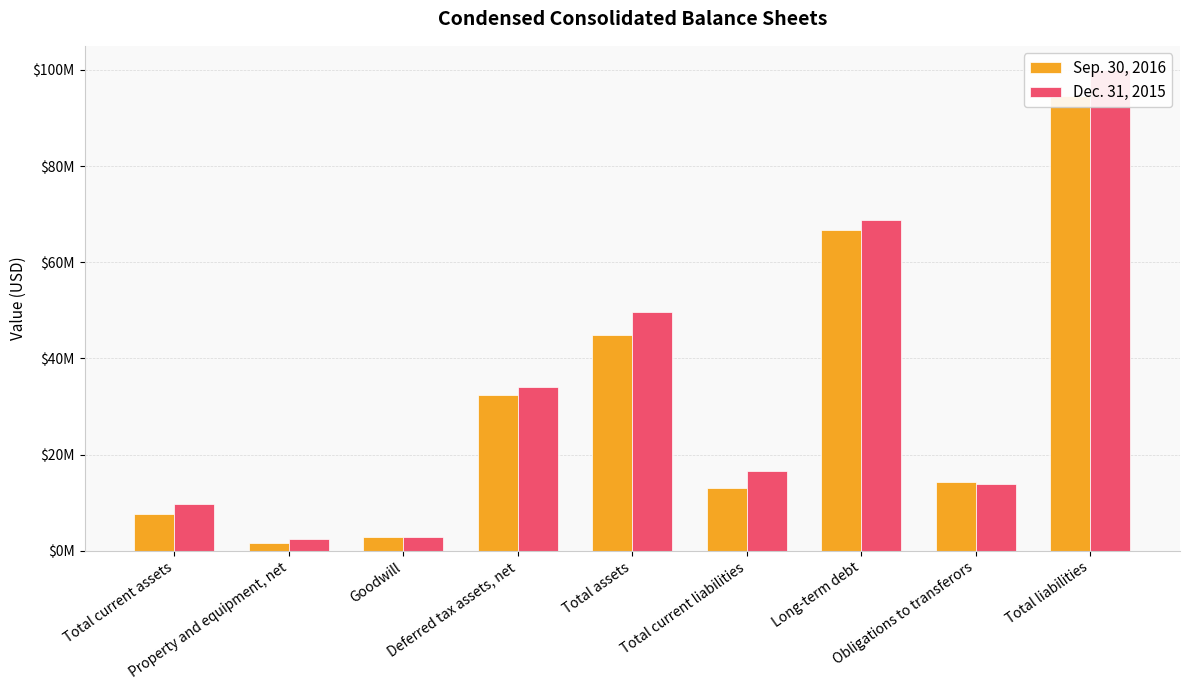

At which label is Sep. 30, 2016 closest to 48097000?

Total assets